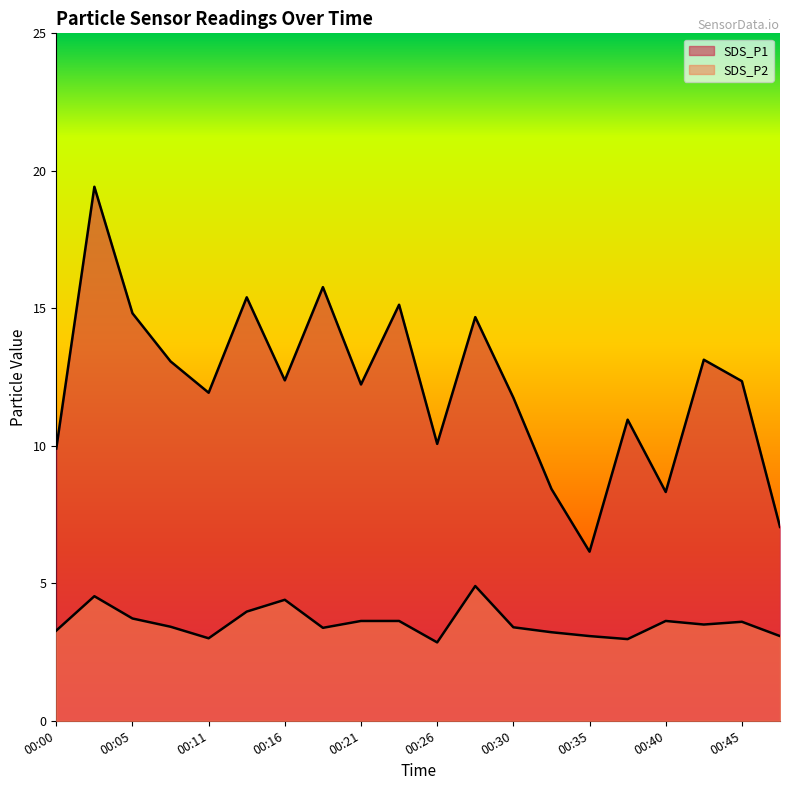

Rank the series by their average value, from highest to lowest.

SDS_P1, SDS_P2